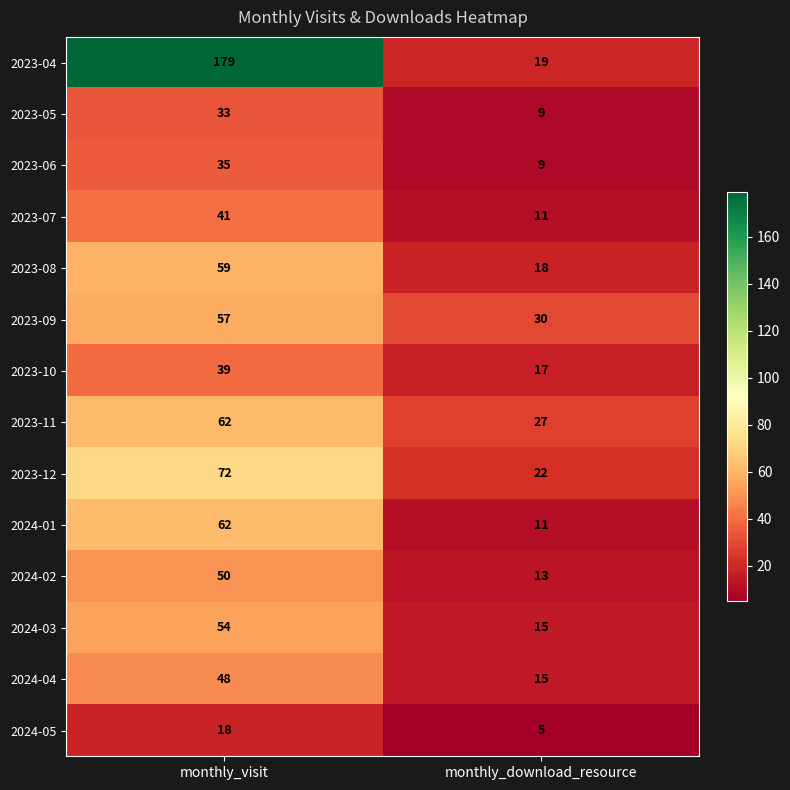

The value of 2023-10 at monthly_download_resource is 29. True or false?

False